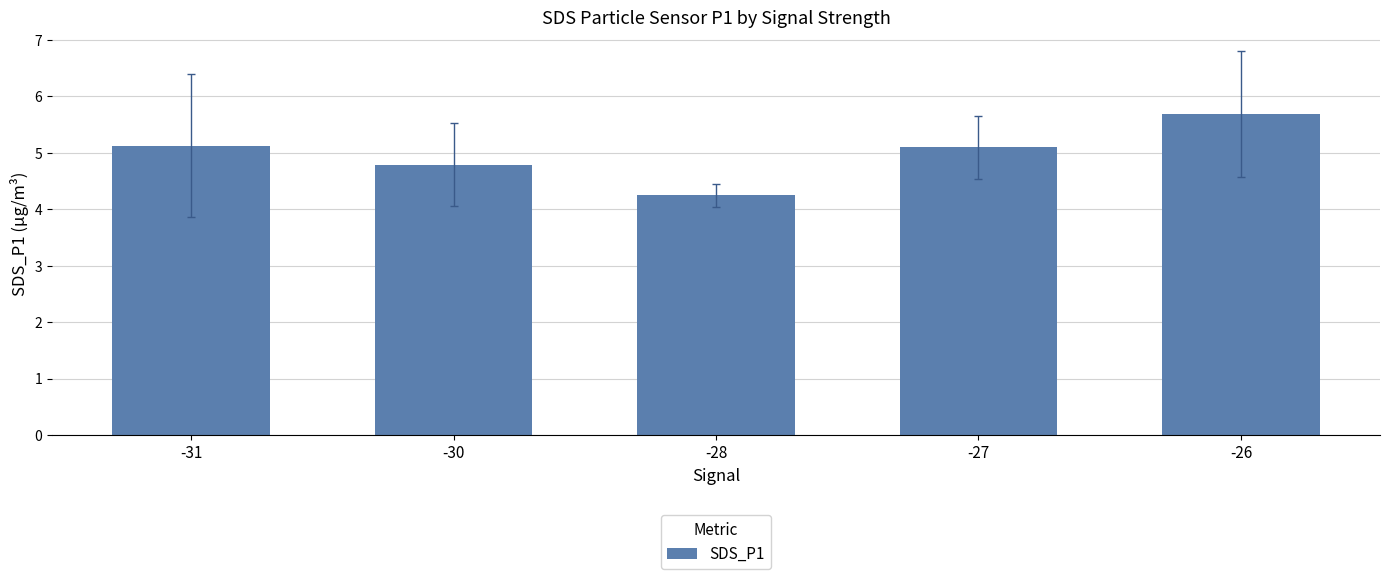

Where does the data first go above 5?

-31